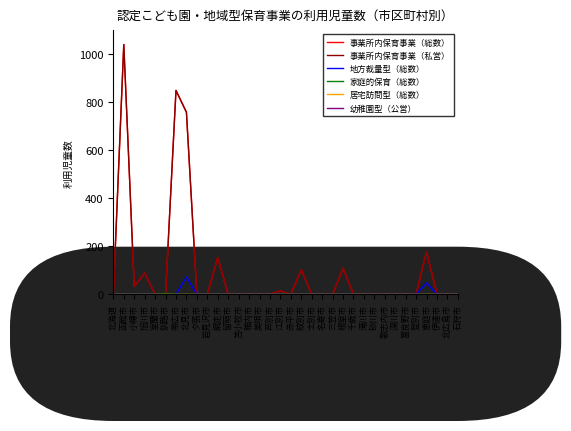

What is the label of the 5th point from the right?

登別市